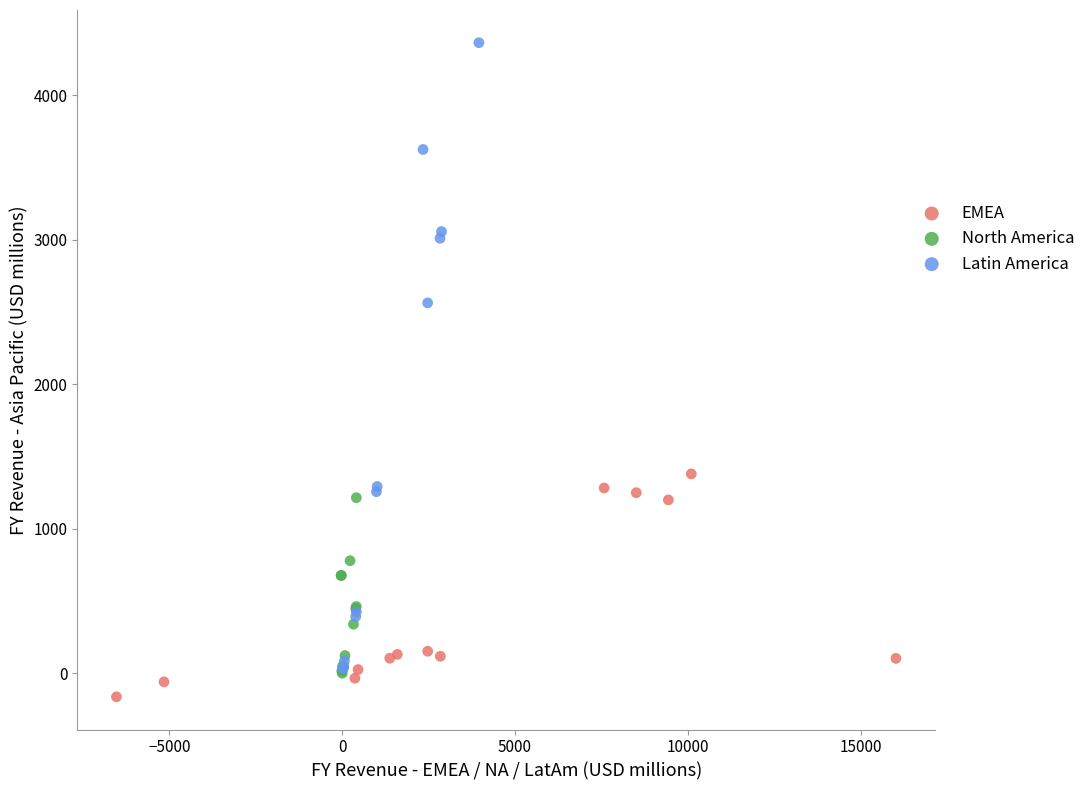

Which series has the widest spread of Y values?

Latin America